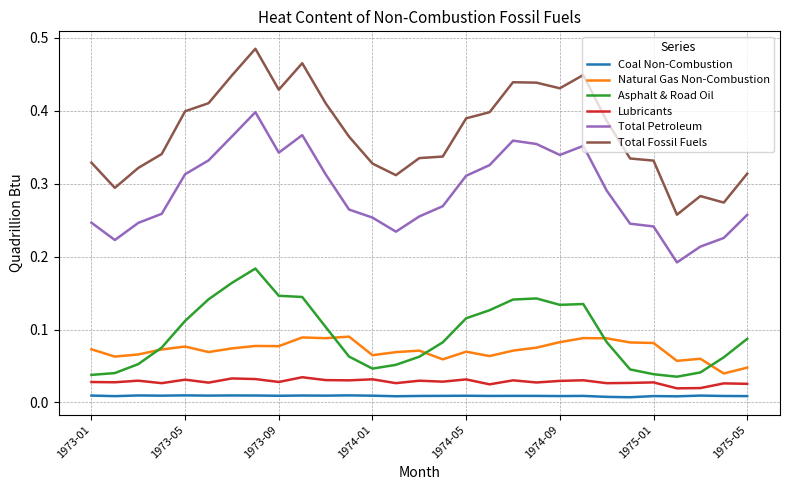

Which series has the largest range (max minus min)?

Total Fossil Fuels